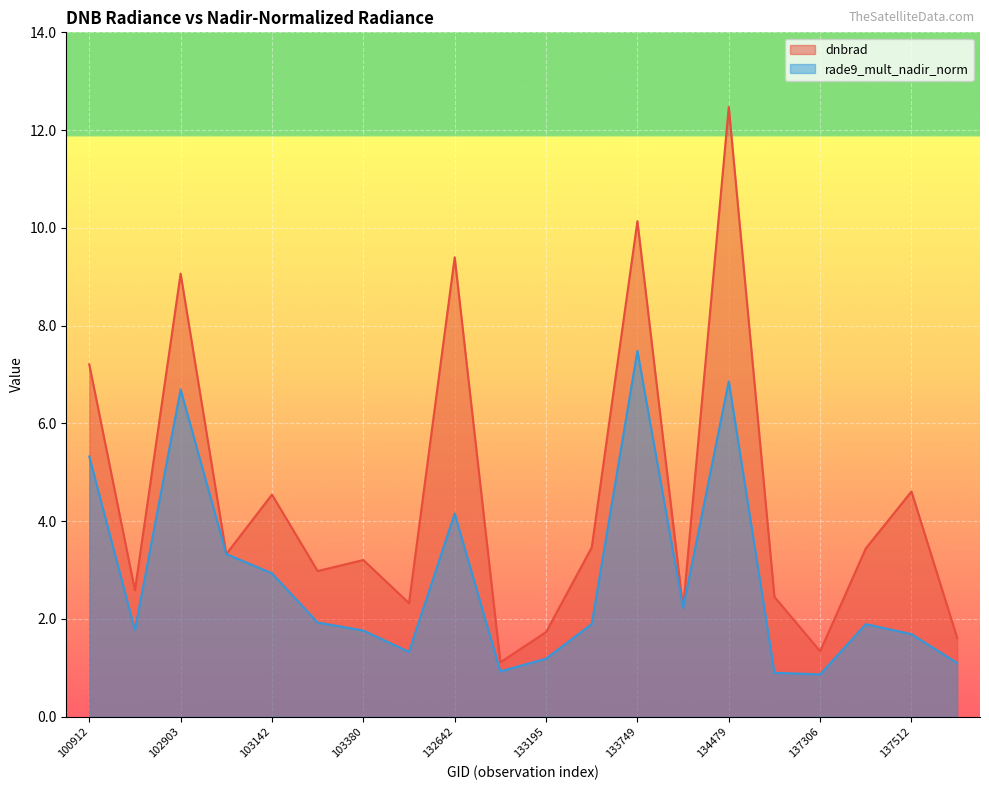

In dnbrad, how many points are higher than both neighbors (excluding endpoints)?

7